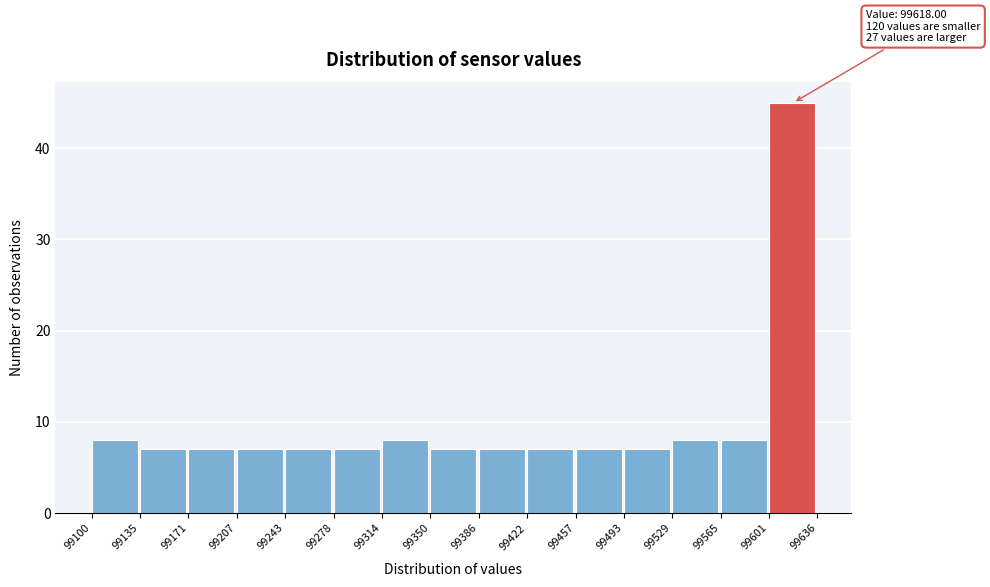

Which range on the x-axis has the tallest bar?

99601 to 99636